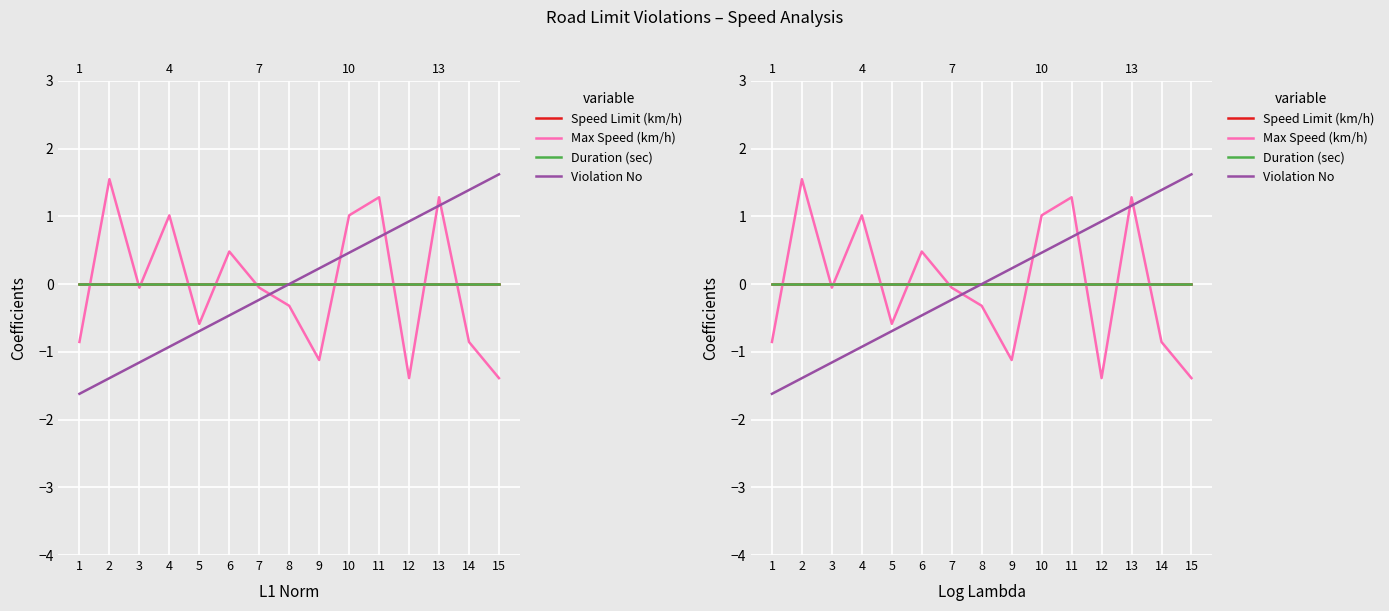

How many data points in Max Speed (km/h) are above 0?

6